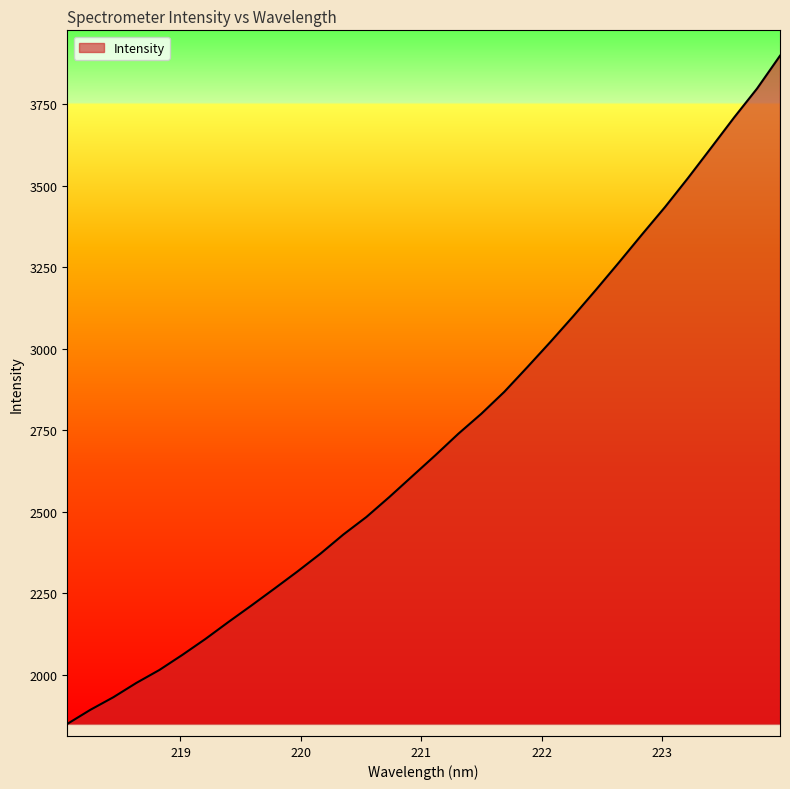

What is the difference between the maximum and minimum values?

2050.4